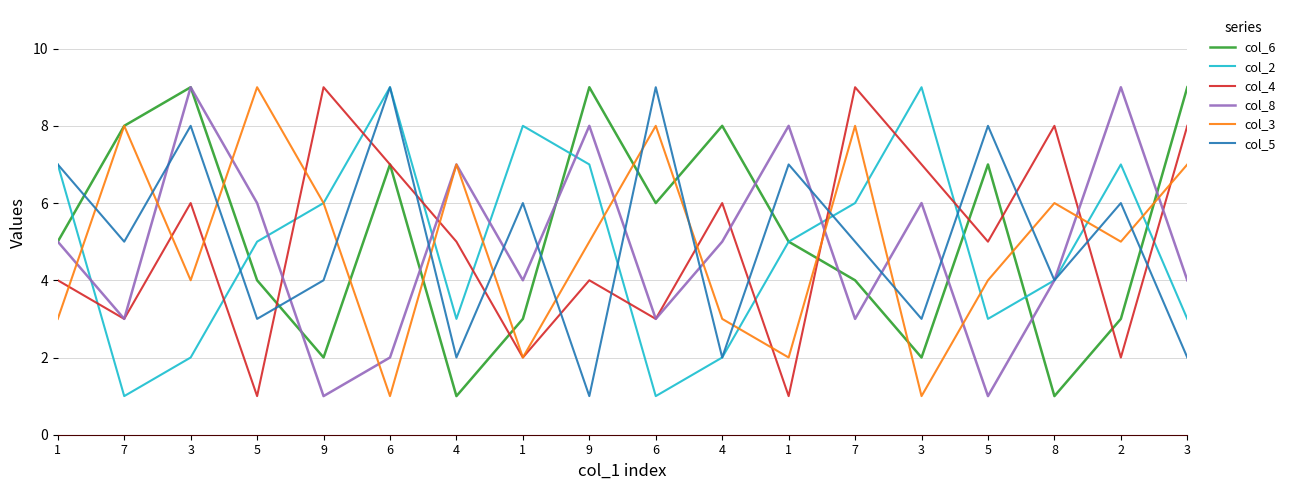

How many col_3 values are between 3 and 7?

10